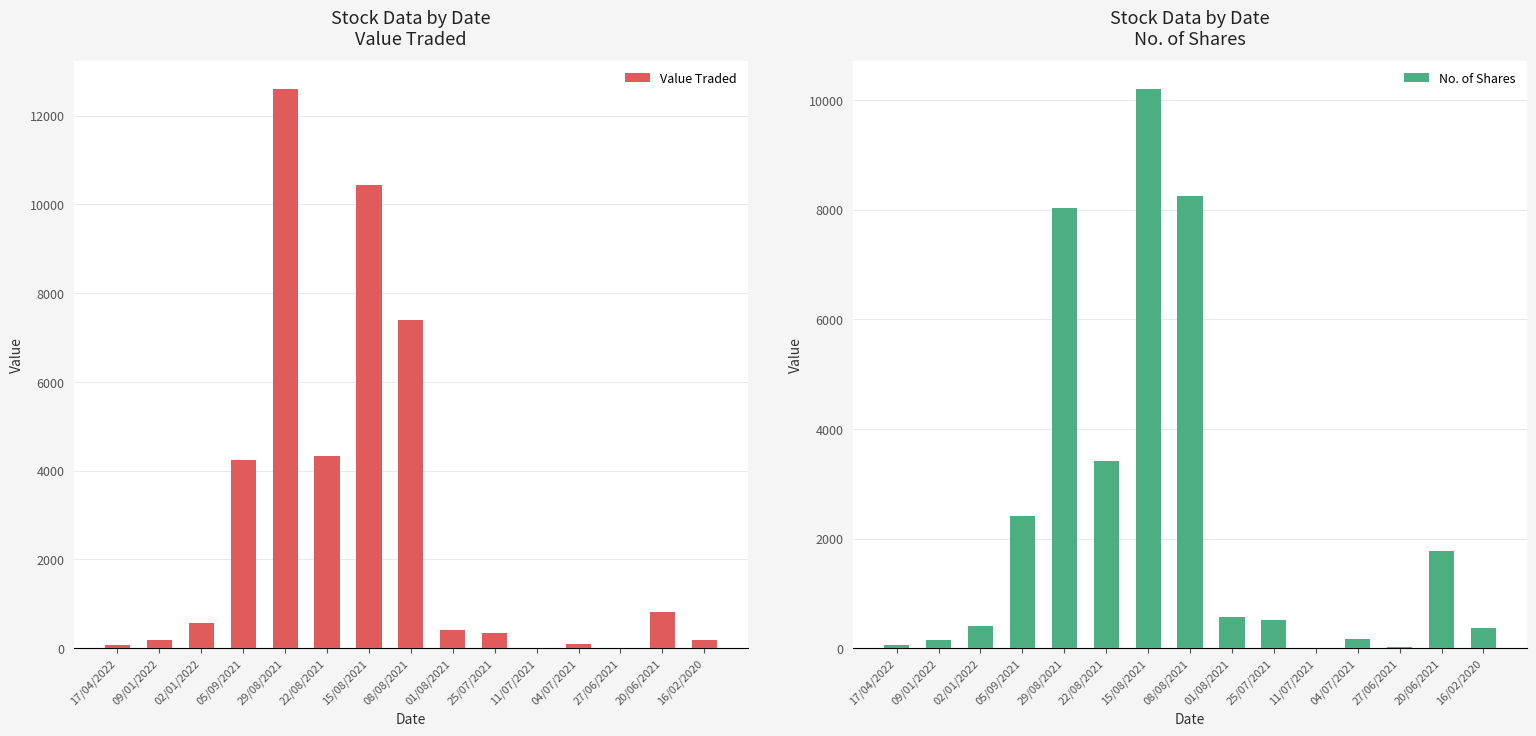

Reading right to left, extract all data points from this chart.

Value Traded: 16/02/2020=175	20/06/2021=811	27/06/2021=10	04/07/2021=84	11/07/2021=5	25/07/2021=330	01/08/2021=413	08/08/2021=7396	15/08/2021=10449	22/08/2021=4341	29/08/2021=12608	05/09/2021=4249	02/01/2022=570	09/01/2022=194	17/04/2022=61
No. of Shares: 16/02/2020=358	20/06/2021=1773	27/06/2021=20	04/07/2021=158	11/07/2021=8	25/07/2021=518	01/08/2021=573	08/08/2021=8260	15/08/2021=10208	22/08/2021=3415	29/08/2021=8035	05/09/2021=2419	02/01/2022=400	09/01/2022=150	17/04/2022=50